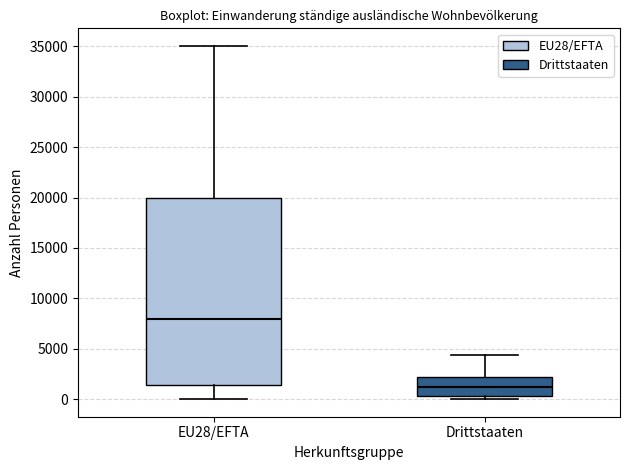

Reading left to right, read every box against the y-axis: the position of its median line, the range the box covers, and the ends of its whiskers. The values are not printed on the chart, so give them approximately, as read against the axis.

EU28/EFTA: median 8000, box 1500 to 20000, whiskers 0 to 35000
Drittstaaten: median 1000, box 500 to 2000, whiskers 0 to 4500